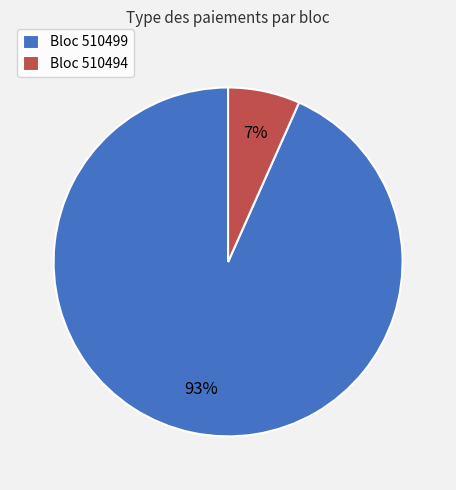

To the nearest percent, what percentage of the pie is Bloc 510499?

93%